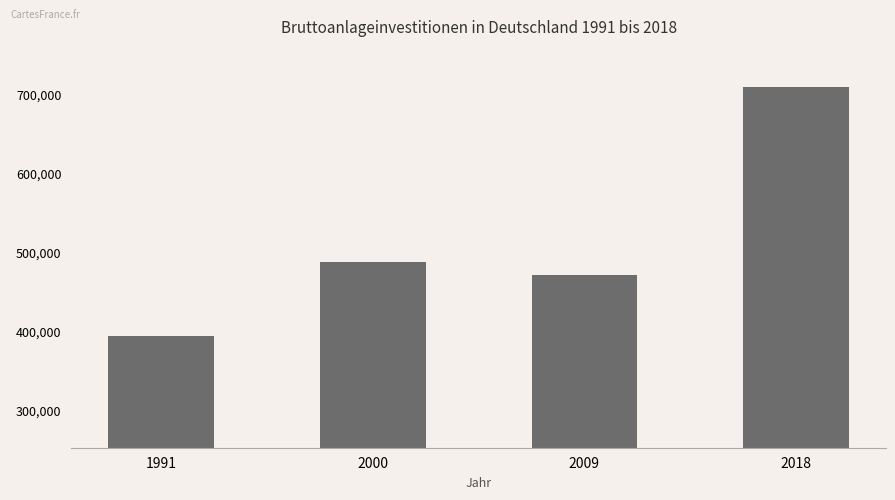

What is the change in value from 2009 to 2018?

+238021